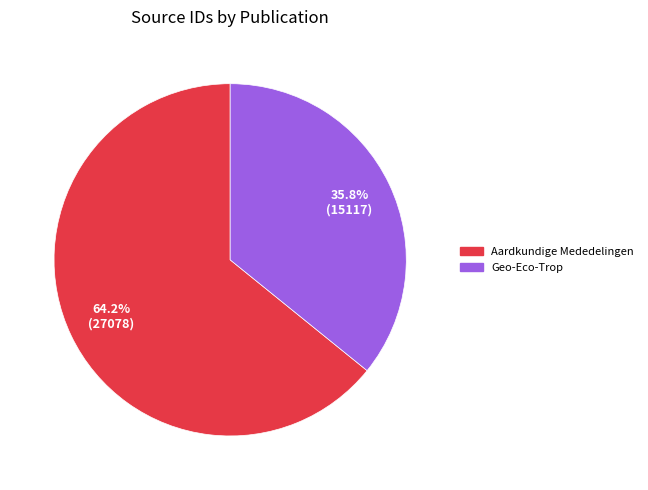

How much of the chart is everything except Geo-Eco-Trop?

64.2%